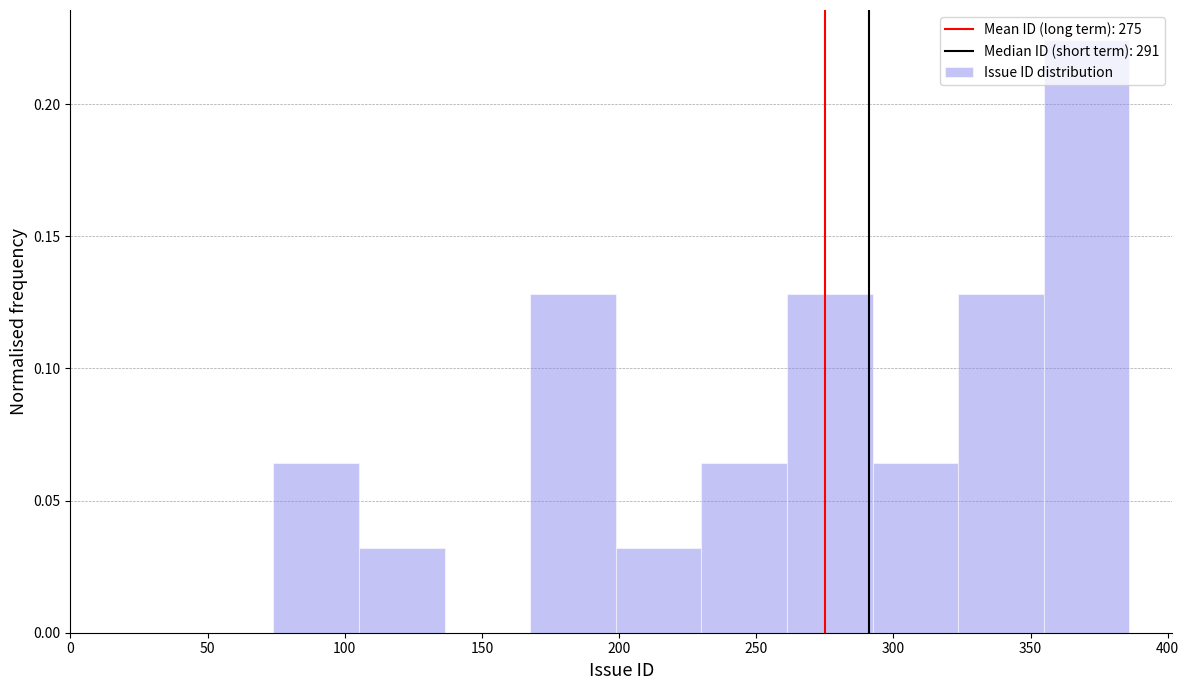

Reading left to right, transcribe this chart: for each bar, give the range it covers on the x-axis and its height. Neither the bar edges nor the heights are printed on the chart, so give them approximately, as read against the axes.

75 to 105: 0.065
105 to 135: 0.030
135 to 170: 0
170 to 200: 0.130
200 to 230: 0.030
230 to 260: 0.065
260 to 290: 0.130
290 to 325: 0.065
325 to 355: 0.130
355 to 385: 0.225